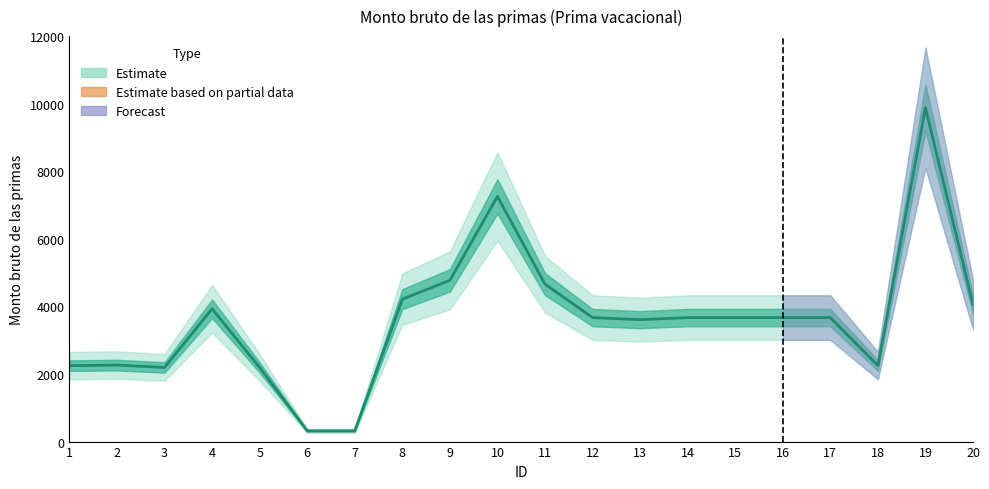

Count the number of values greater than 3669.

12